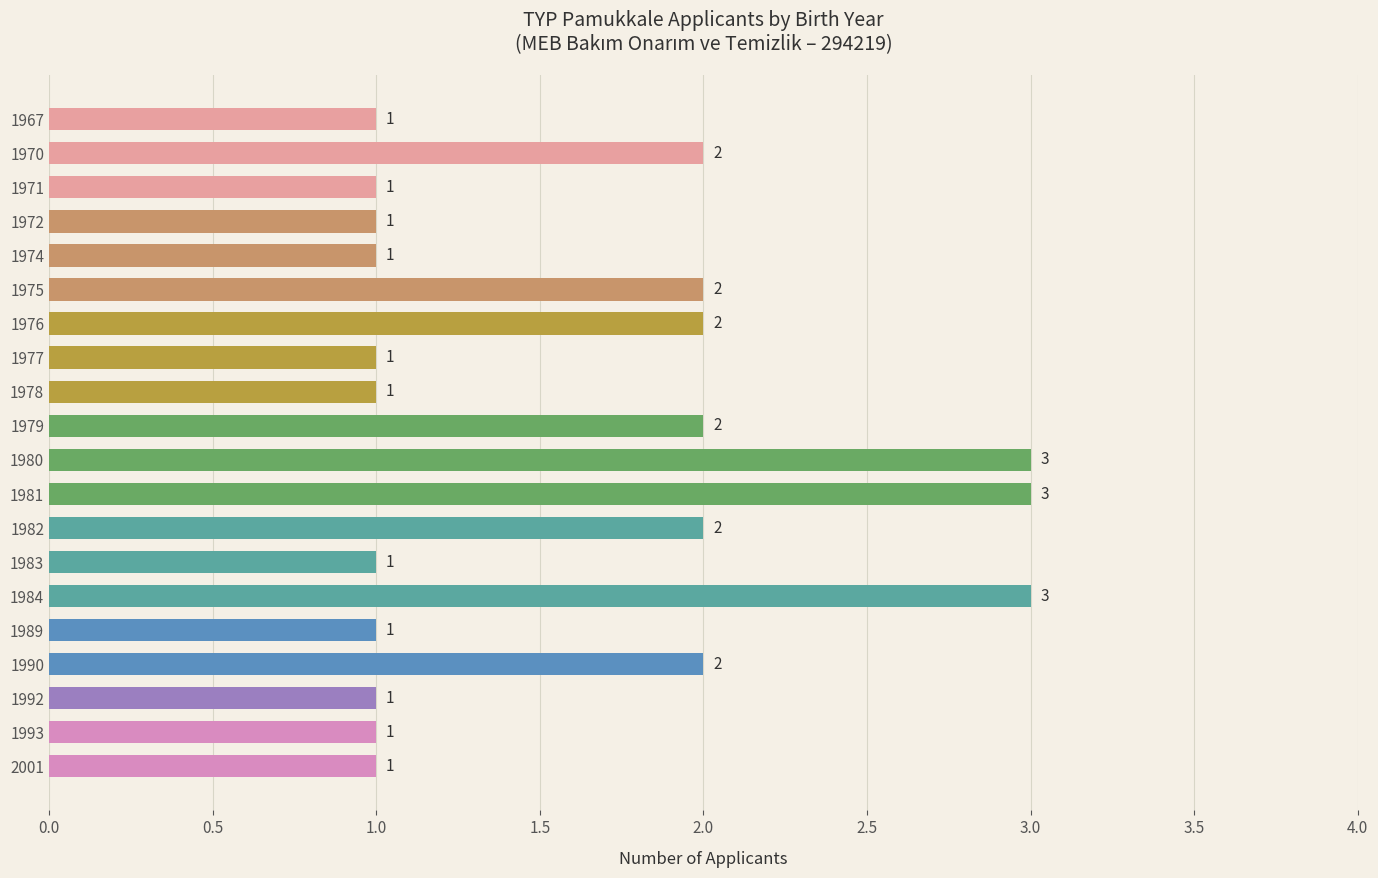

What is the value of the 14th bar from the top?

1